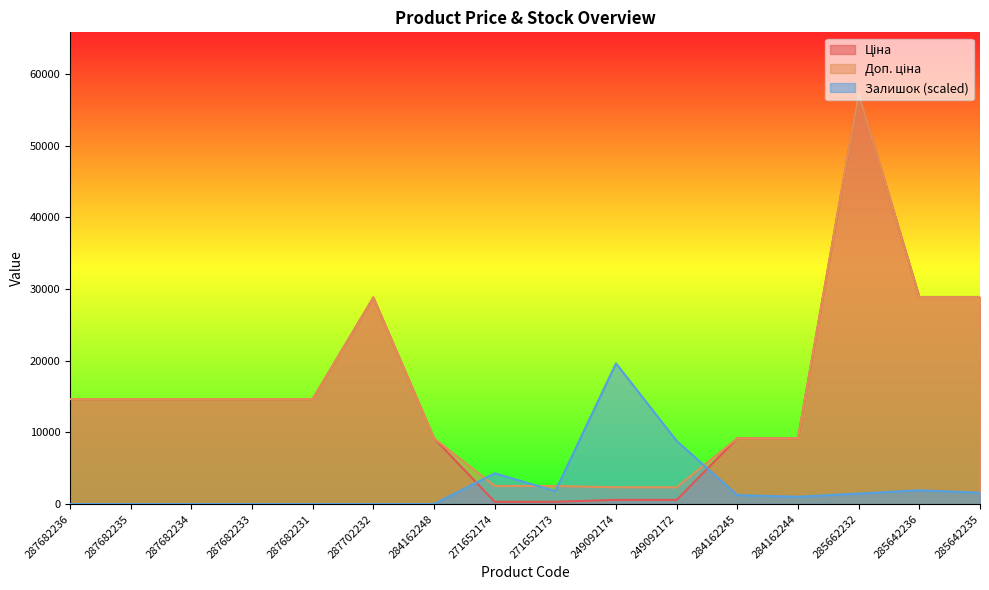

Is it true that Ціна equals 45048.0 at 287702232?

False